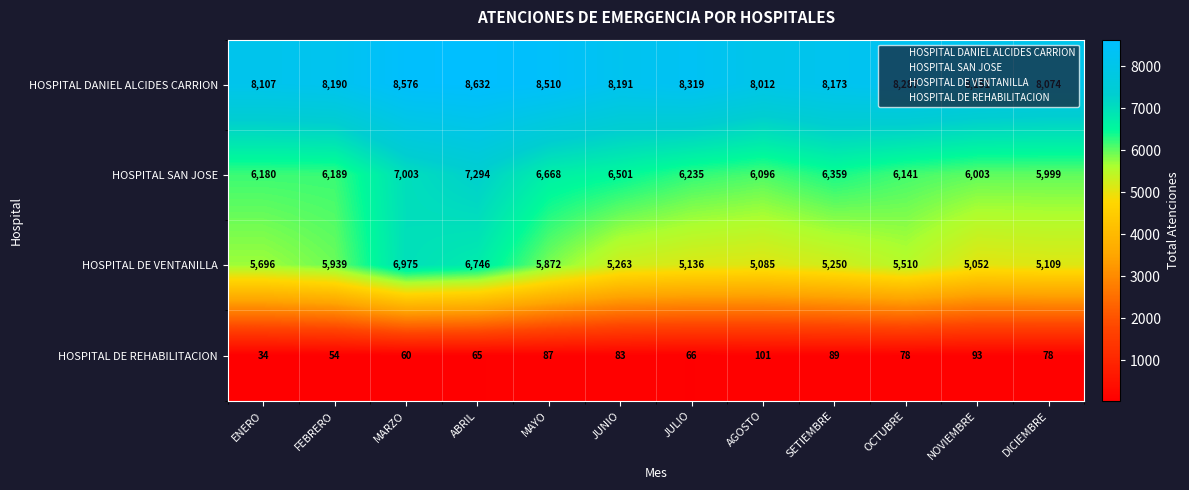

Read the HOSPITAL DE REHABILITACION value at MAYO, to the nearest 5.

85